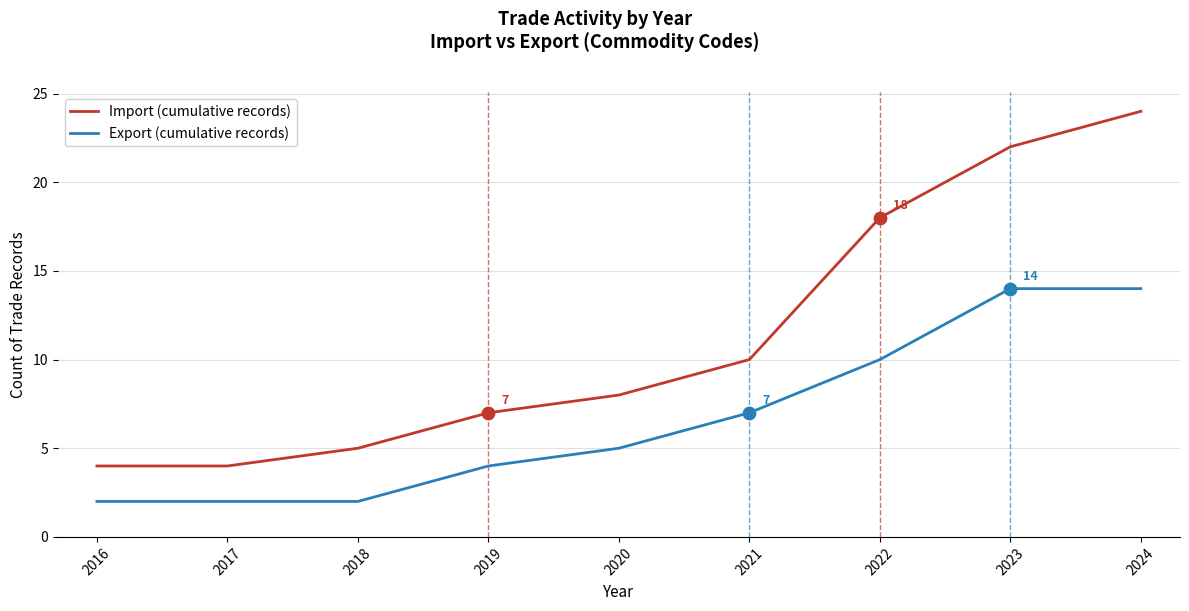

What is the difference between the highest and lowest values at 2022?

8